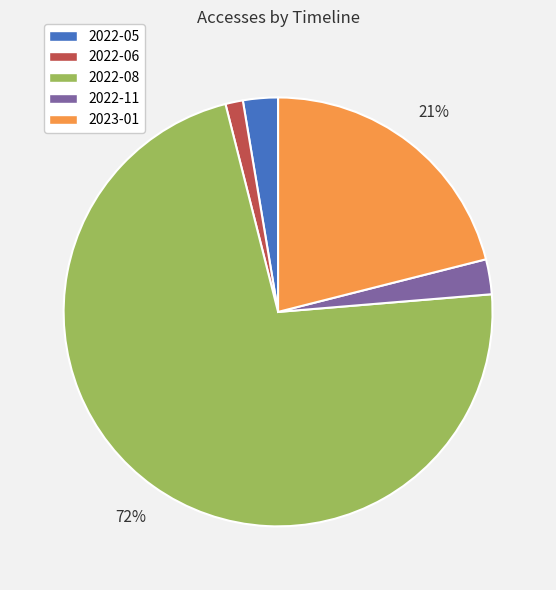

To the nearest percent, what is the average slice percentage?

20%